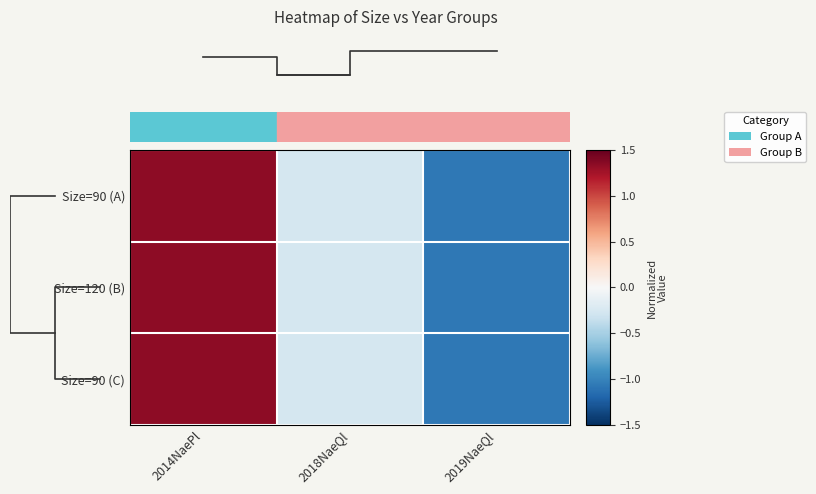

Is it true that Size=120 (B) equals 0.8 at 2014NaePl?

False